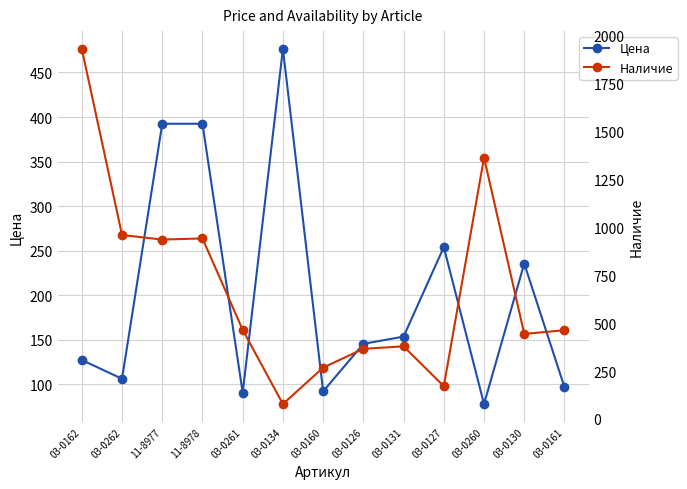

At how many categories does at least one series exceed 1427?

1